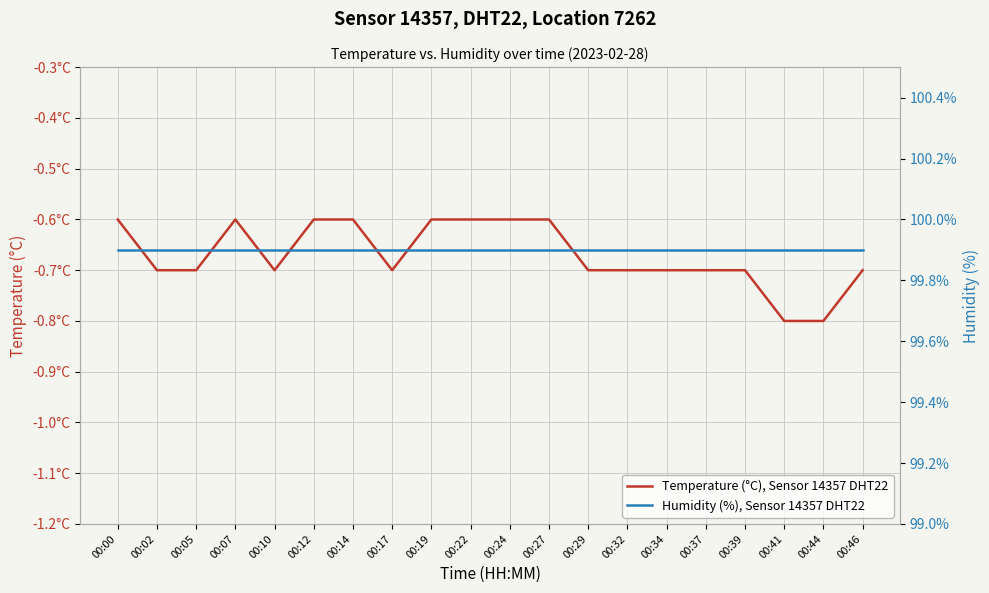

What are all the series names shown in the legend?

Temperature (°C), Sensor 14357 DHT22, Humidity (%), Sensor 14357 DHT22